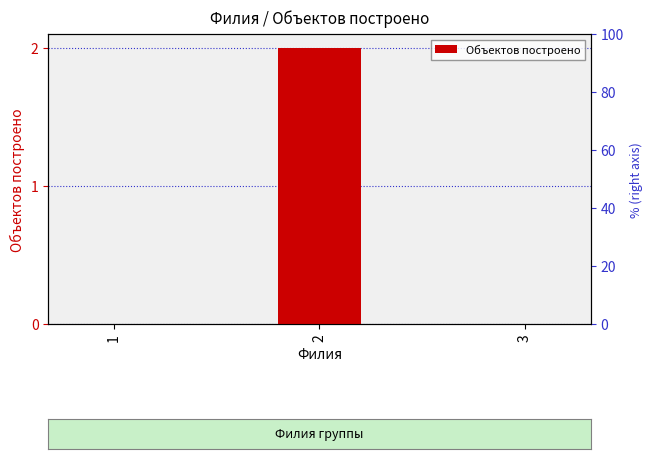

Rank the categories by value from highest to lowest.

2, 1, 3